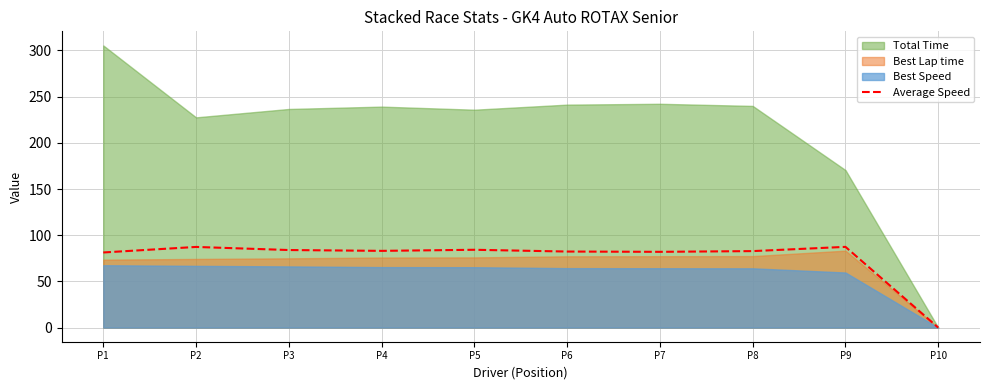

Reading left to right, list all the values displayed in this chart.

81.3	87.3	84.0	83.1	84.3	82.3	82.0	82.8	87.4	0.0